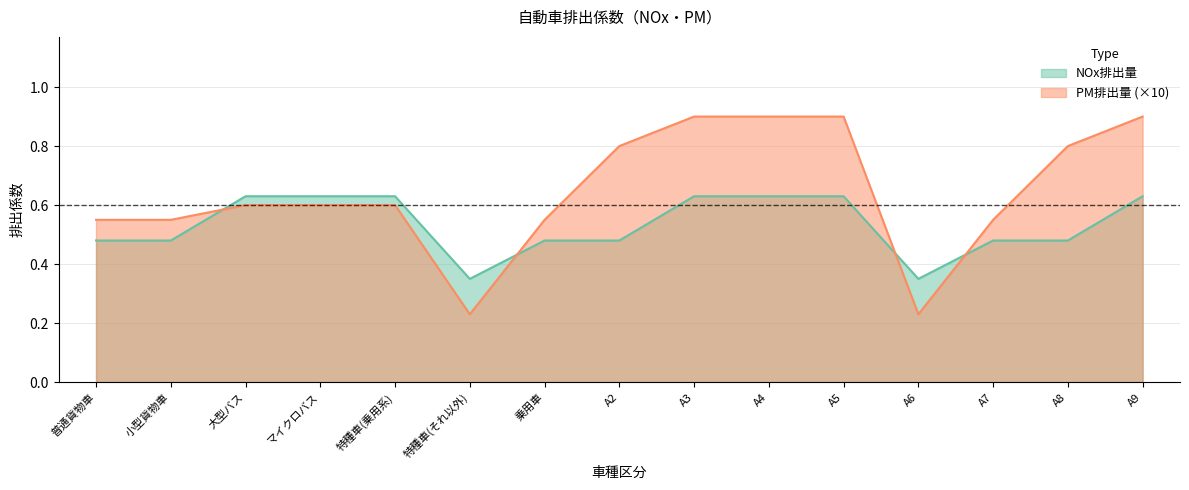

The value of PM排出量 at マイクロバス is 0.6. True or false?

True